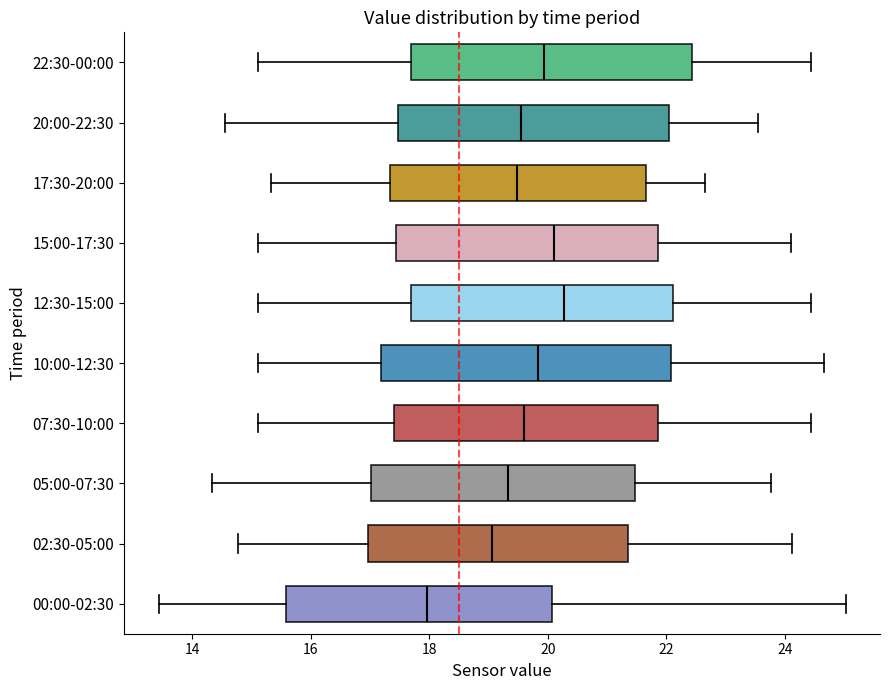

Reading bottom to top, read every box against the x-axis: the position of its median line, the range the box covers, and the ends of its whiskers. The values are not printed on the chart, so give them approximately, as read against the axis.

00:00-02:30: median 18.0, box 15.6 to 20.0, whiskers 13.4 to 25.0
02:30-05:00: median 19.0, box 17.0 to 21.4, whiskers 14.8 to 24.2
05:00-07:30: median 19.4, box 17.0 to 21.4, whiskers 14.4 to 23.8
07:30-10:00: median 19.6, box 17.4 to 21.8, whiskers 15.2 to 24.4
10:00-12:30: median 19.8, box 17.2 to 22.0, whiskers 15.2 to 24.6
12:30-15:00: median 20.2, box 17.6 to 22.2, whiskers 15.2 to 24.4
15:00-17:30: median 20.2, box 17.4 to 21.8, whiskers 15.2 to 24.2
17:30-20:00: median 19.4, box 17.4 to 21.6, whiskers 15.4 to 22.6
20:00-22:30: median 19.6, box 17.4 to 22.0, whiskers 14.6 to 23.6
22:30-00:00: median 20.0, box 17.6 to 22.4, whiskers 15.2 to 24.4